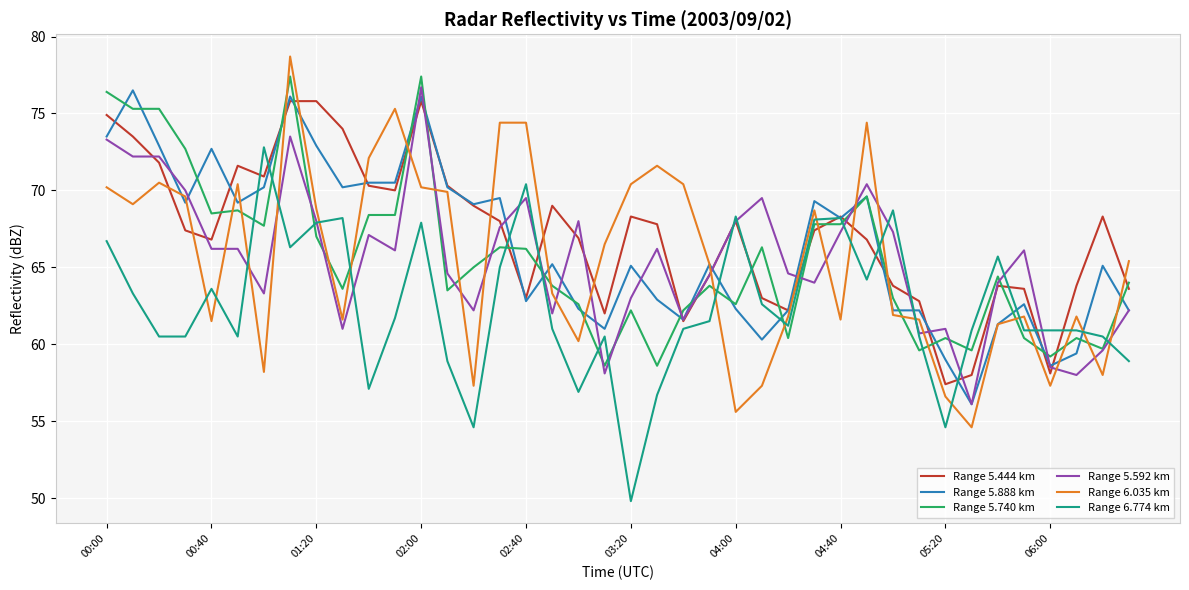

What is the minimum value for Range 5.888 km?

56.1